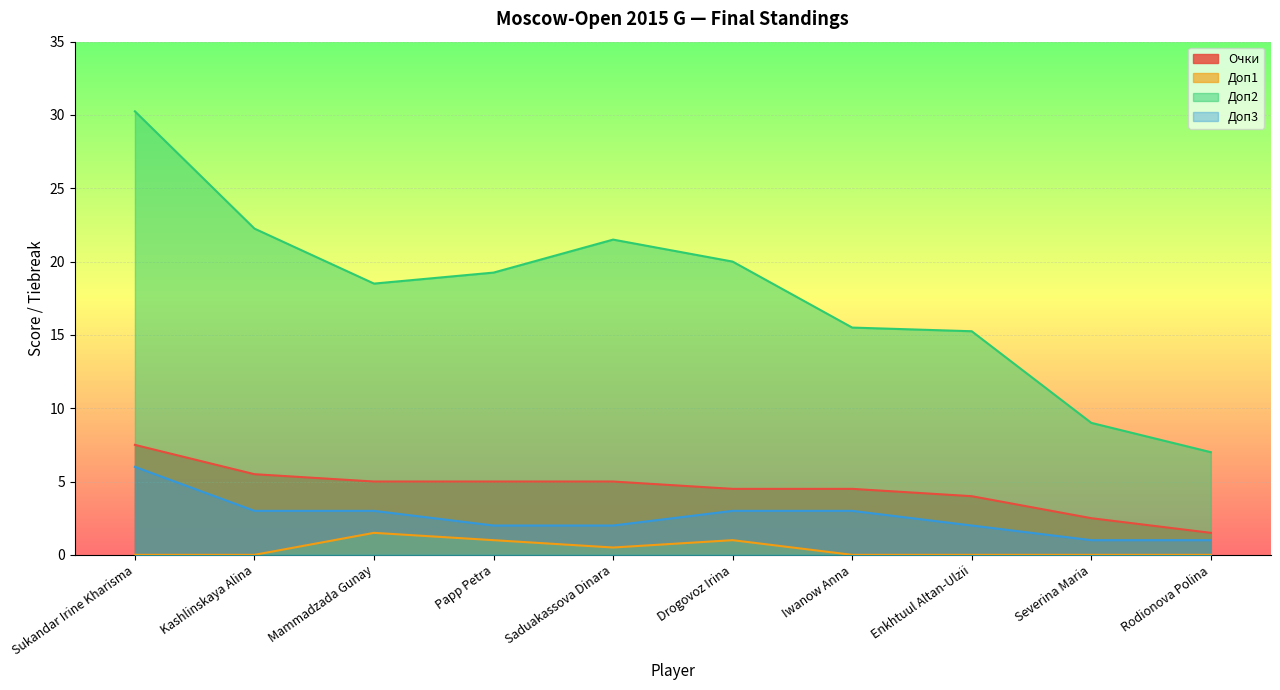

What is the label of the 3rd point from the right?

Enkhtuul Altan-Ulzii